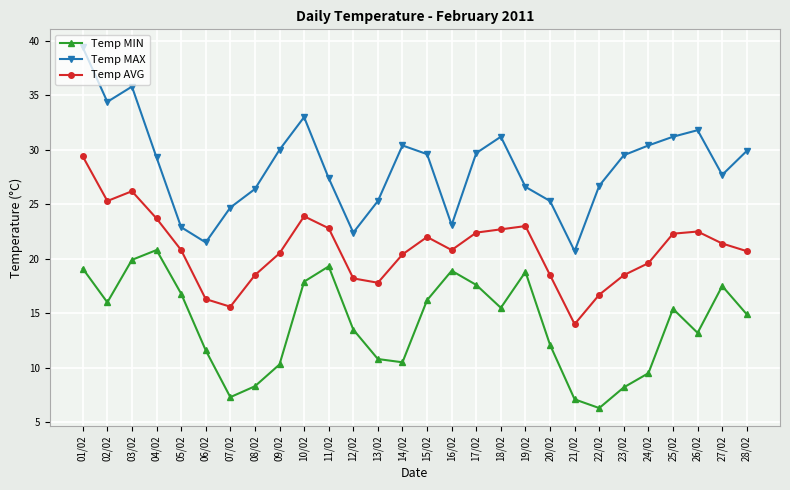

True or false: Temp AVG has more than 2 interior local peaks.

True